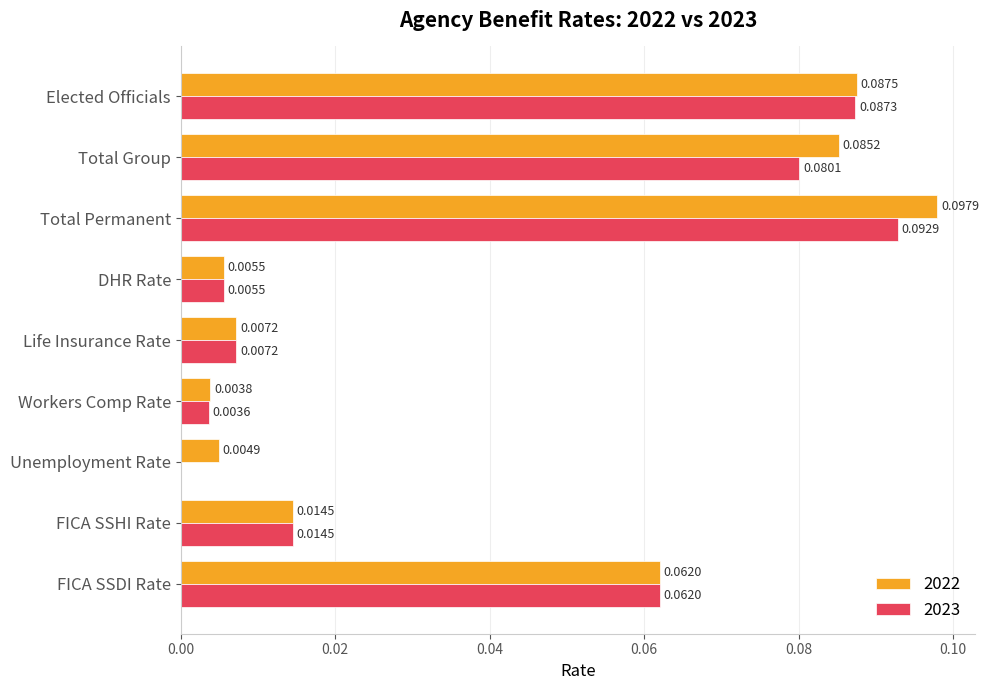

Which series has the largest total across all categories?

2022